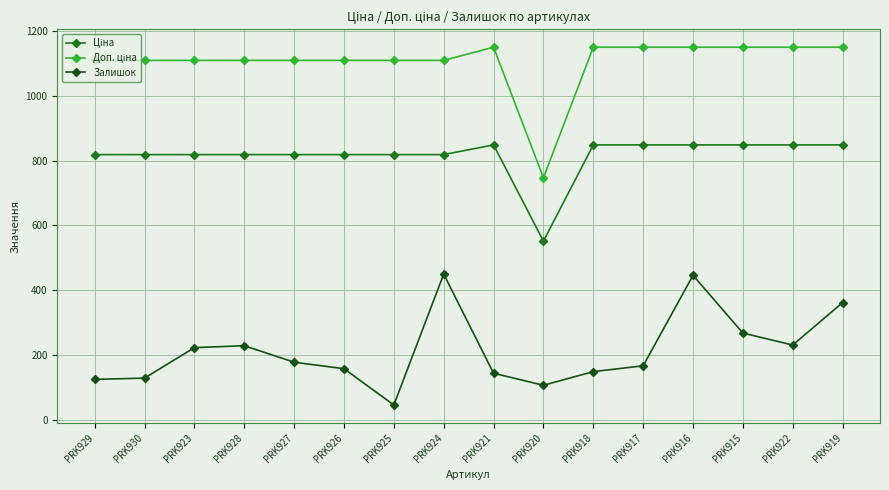

What is the greatest value displayed?

1149.7